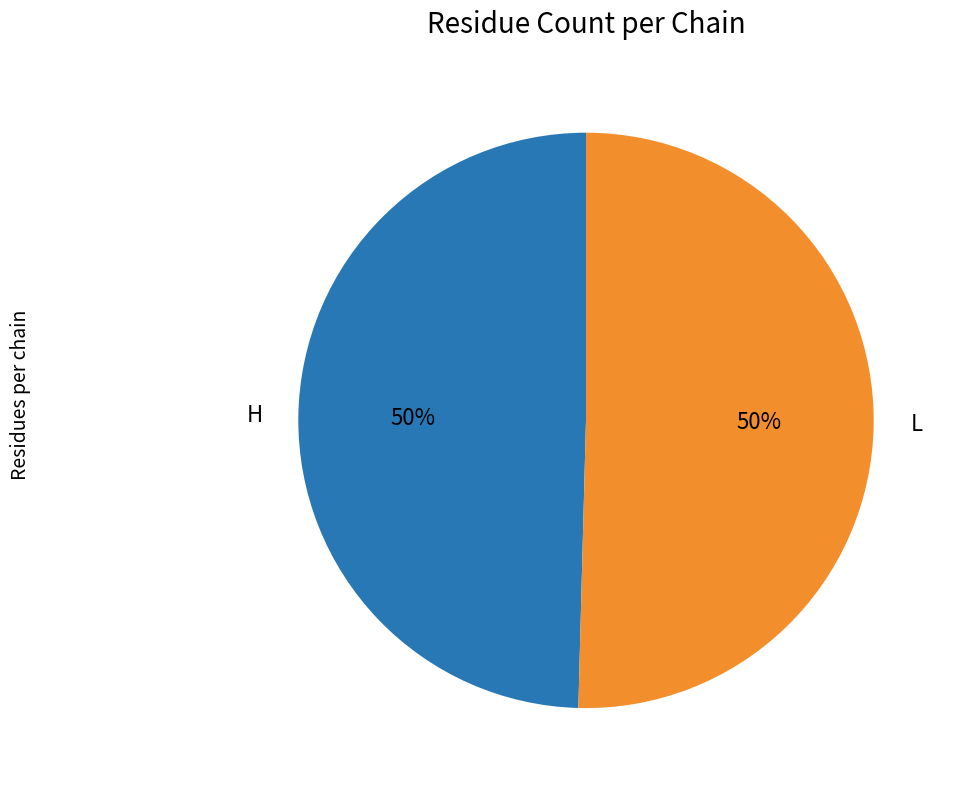

Approximately how many times larger is the value at H compared to L?

1.0